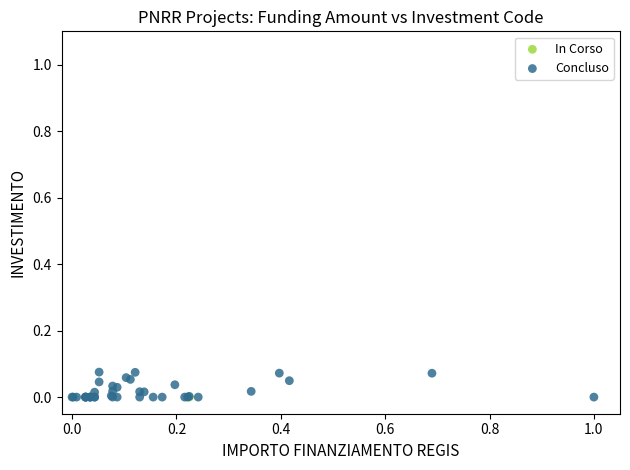

What are all the series names shown in the legend?

In Corso, Concluso